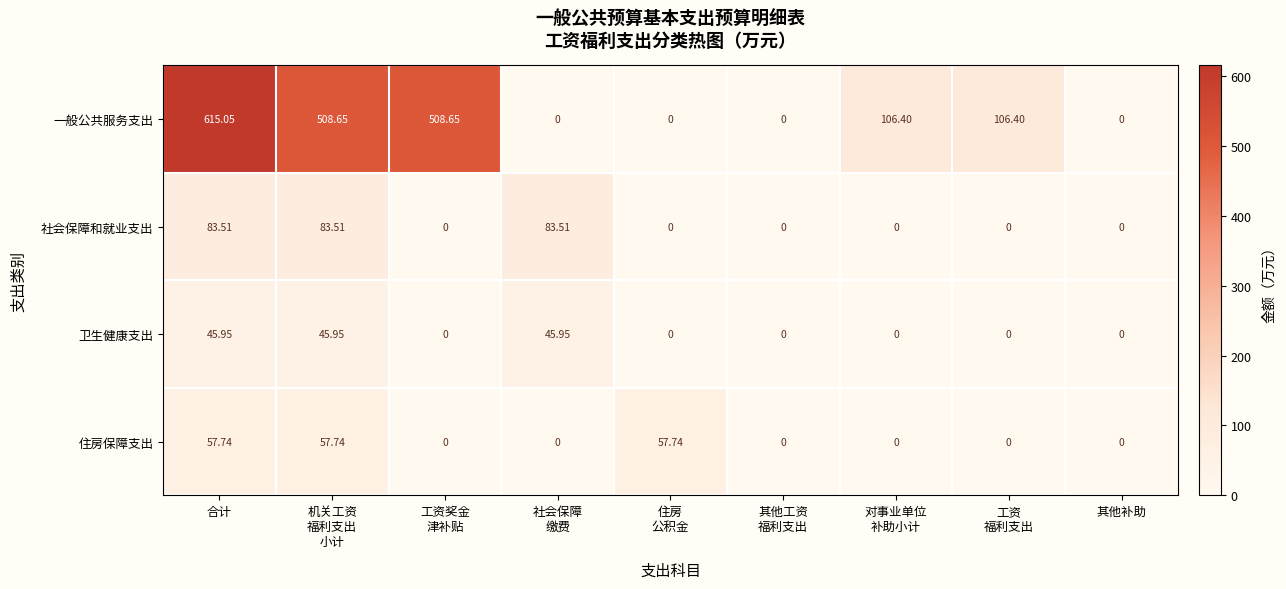

At which category is the sum across all series the highest?

合计